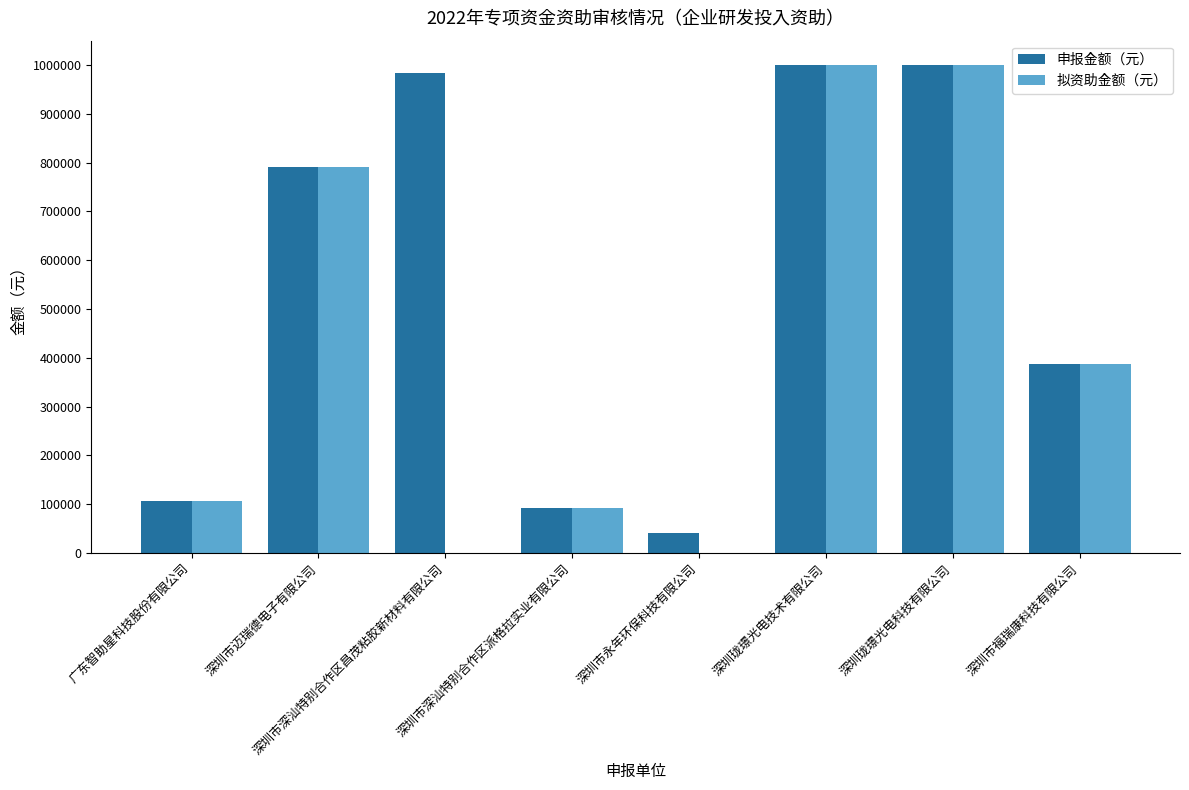

Which series has the widest spread of values?

拟资助金额（元）